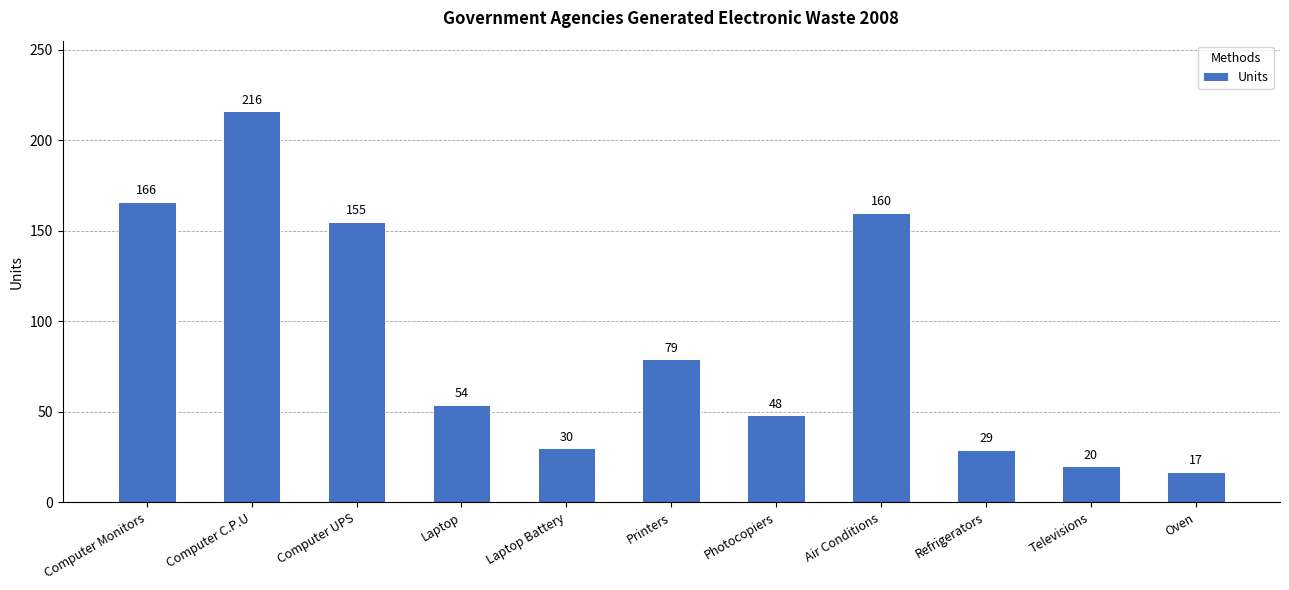

The chart shows a value of 43 at Refrigerators. True or false?

False